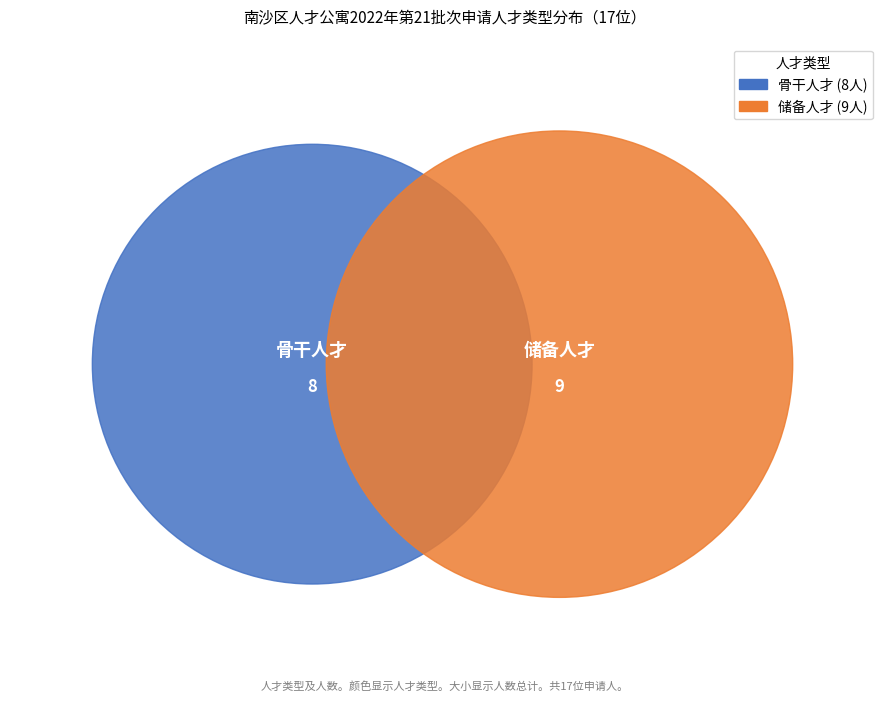

To the nearest percent, what portion does 储备人才 represent?

53%